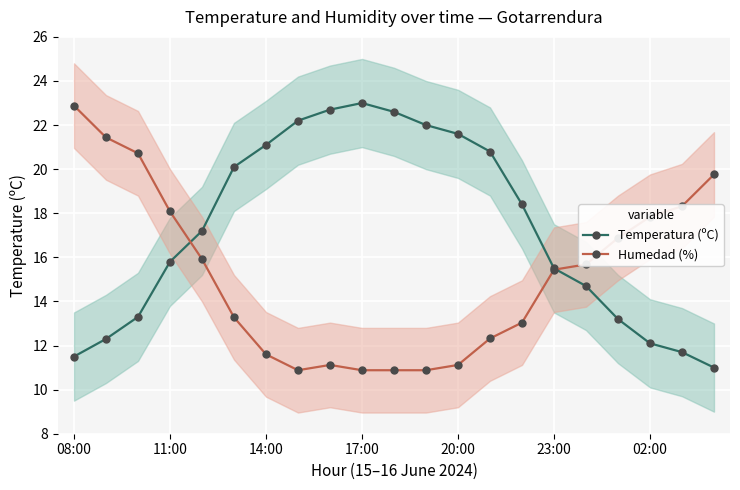

Count the number of data series in this chart.

2